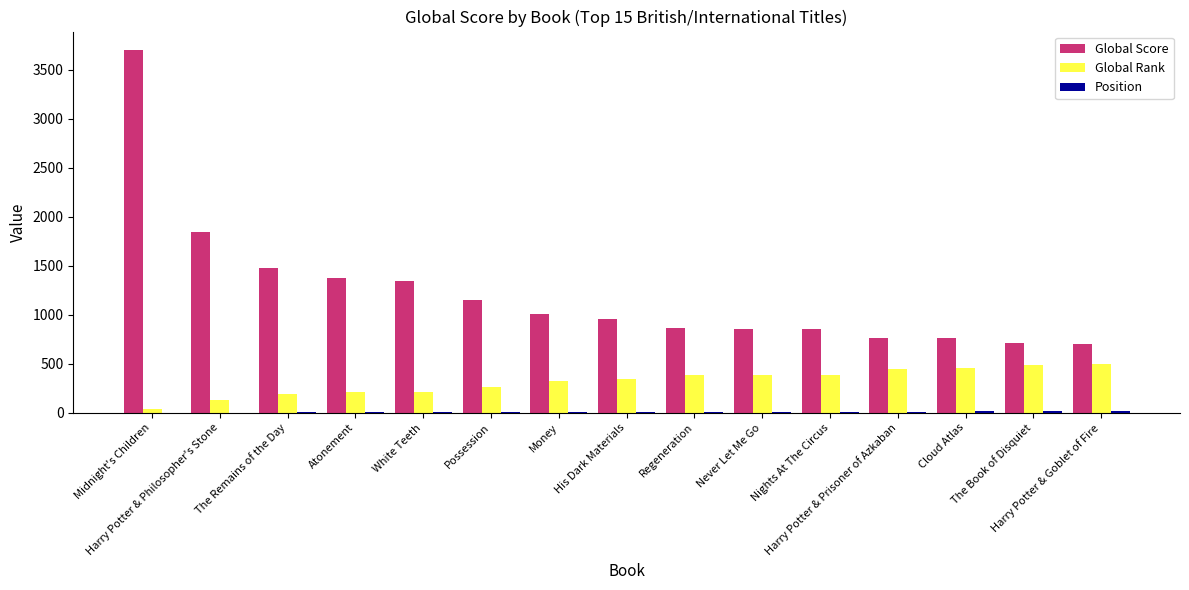

What is the sum of all Global Score values?

18399